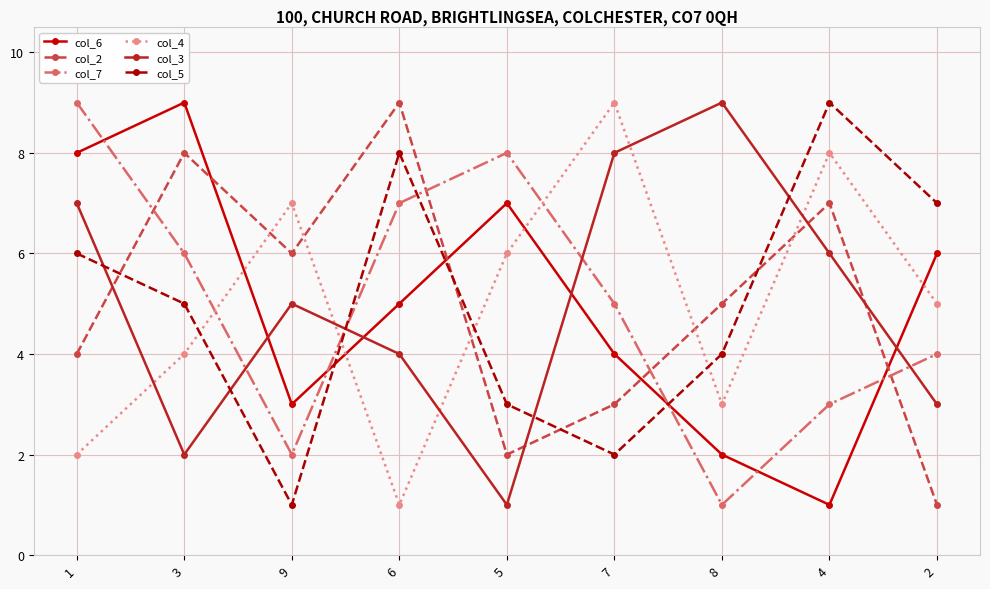

Is this an area chart (filled region under the line)?

No